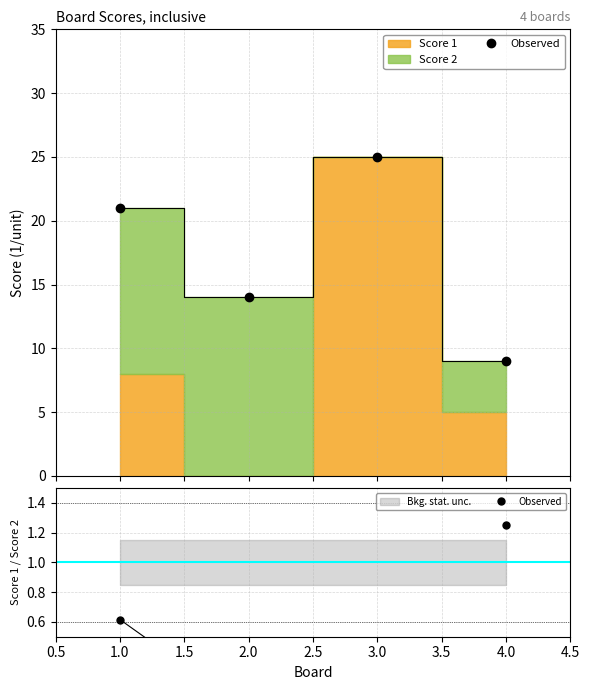

What is the difference between the second highest and minimum values?

1.2